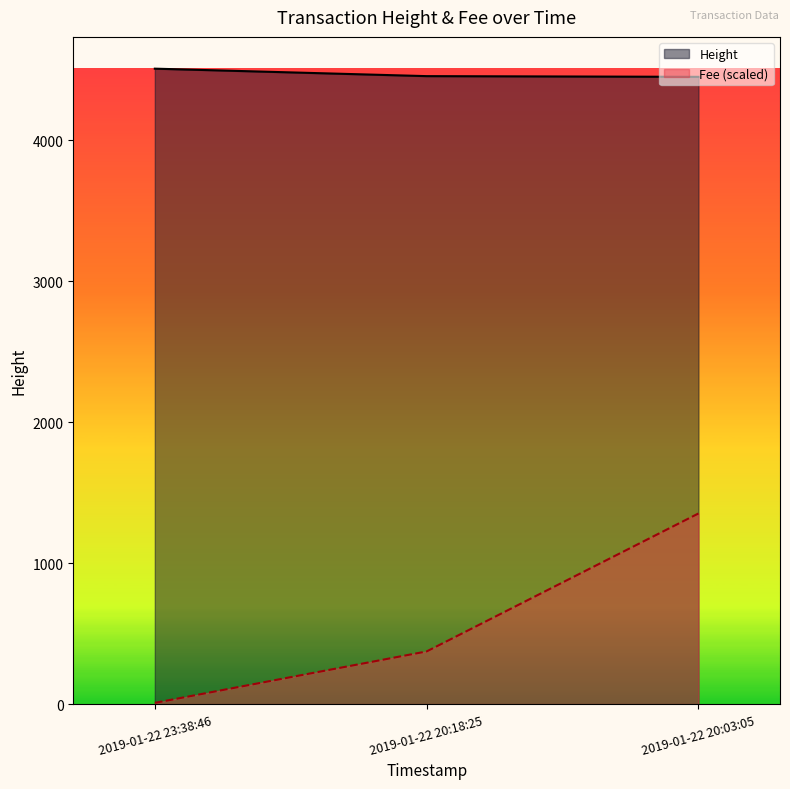

True or false: Fee has a value of 1352.7 at 2019-01-22 20:03:05.

True